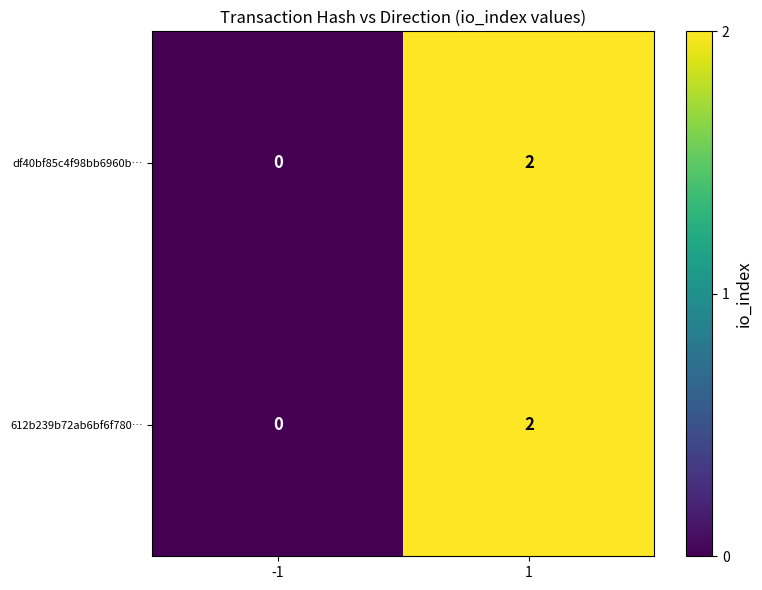

Reading left to right, extract all data points from this chart.

df40bf85c4f98bb6960b…: -1=0	1=2
612b239b72ab6bf6f780…: -1=0	1=2